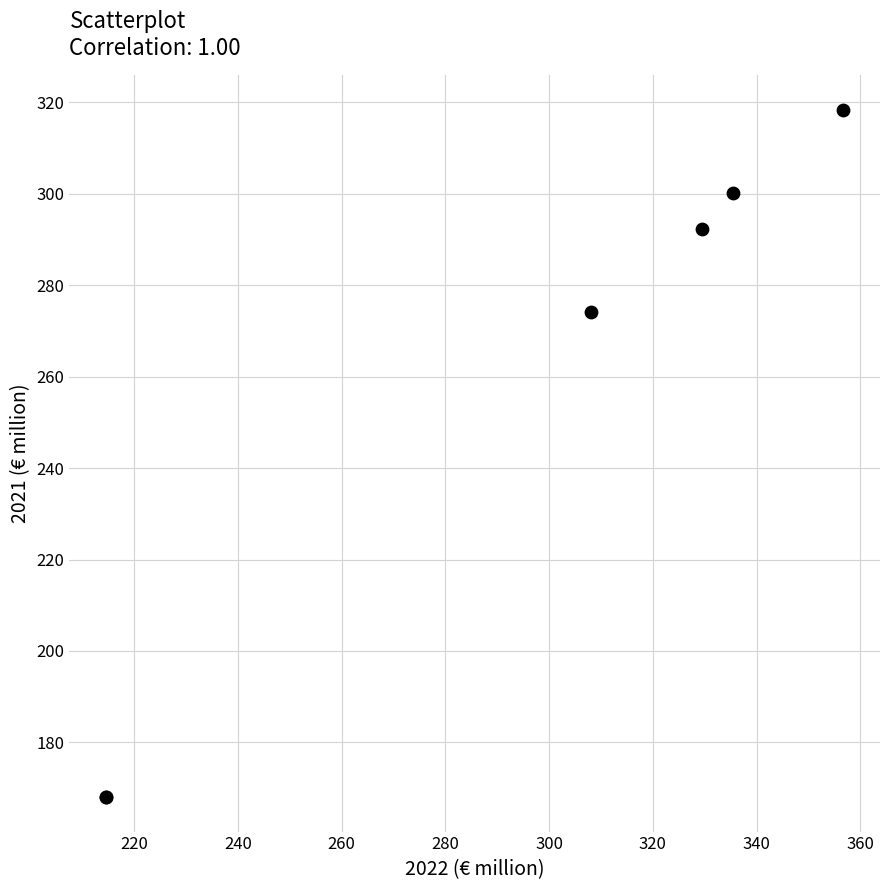

What Y value in the scatter plot is closest to 243?

274.2